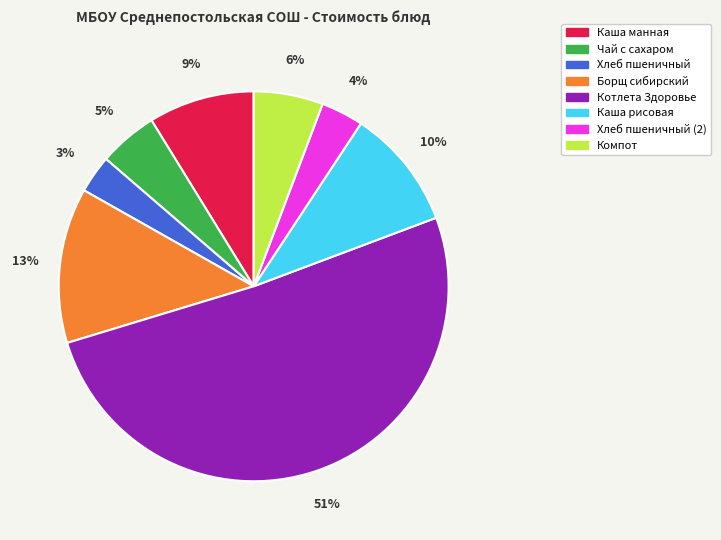

Does Каша манная account for over 50% of the chart?

No